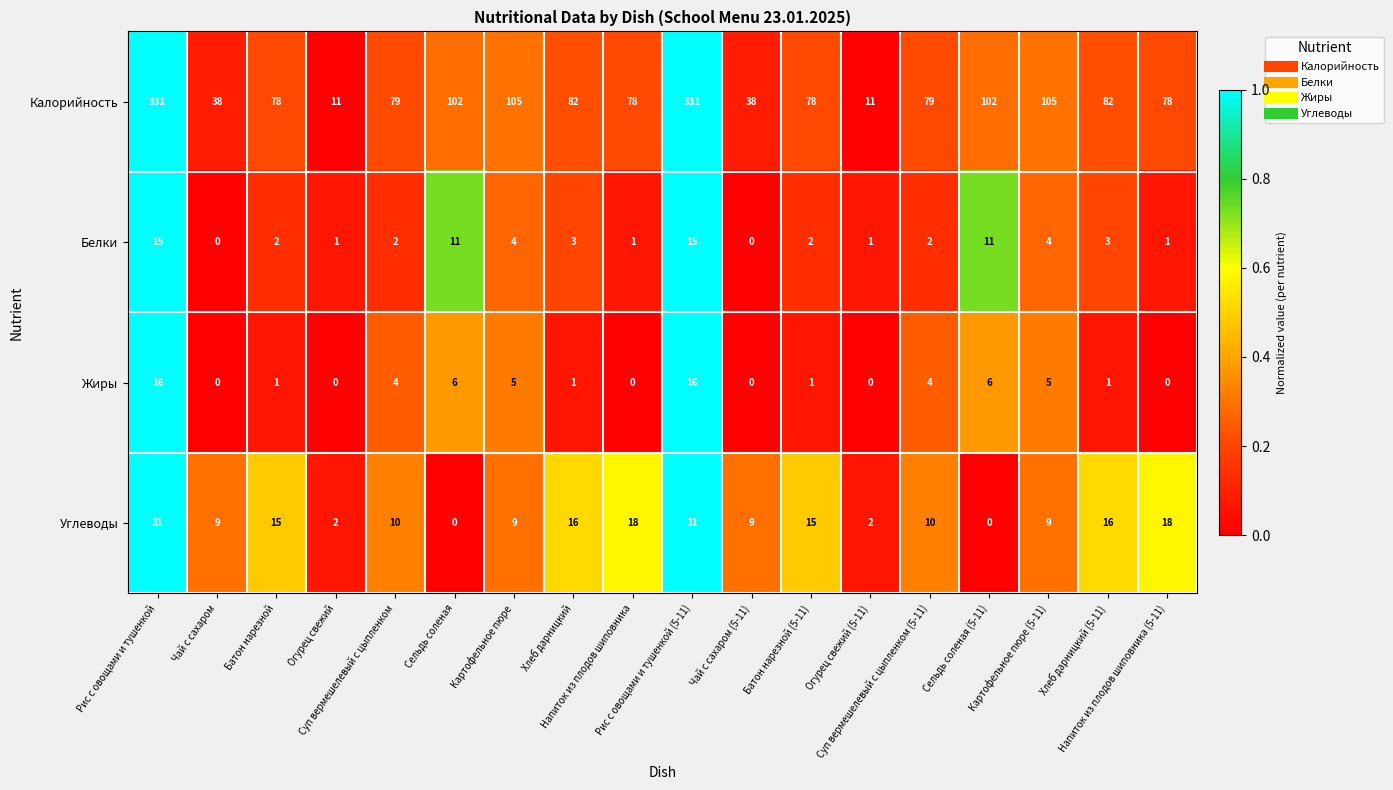

Rank the series by their maximum value, from highest to lowest.

Калорийность, Углеводы, Жиры, Белки